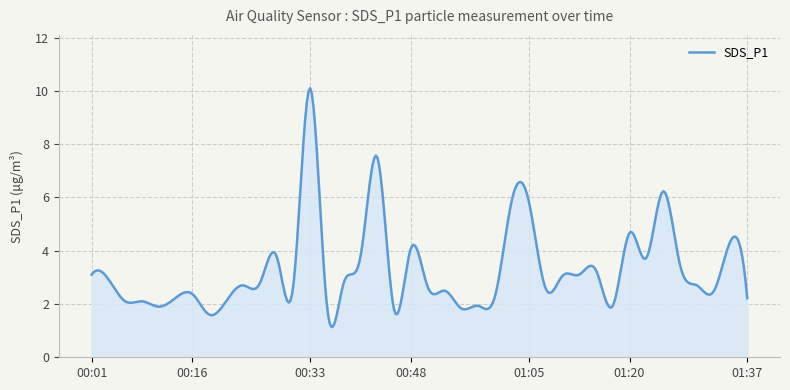

What is the maximum value shown in the chart?

10.1